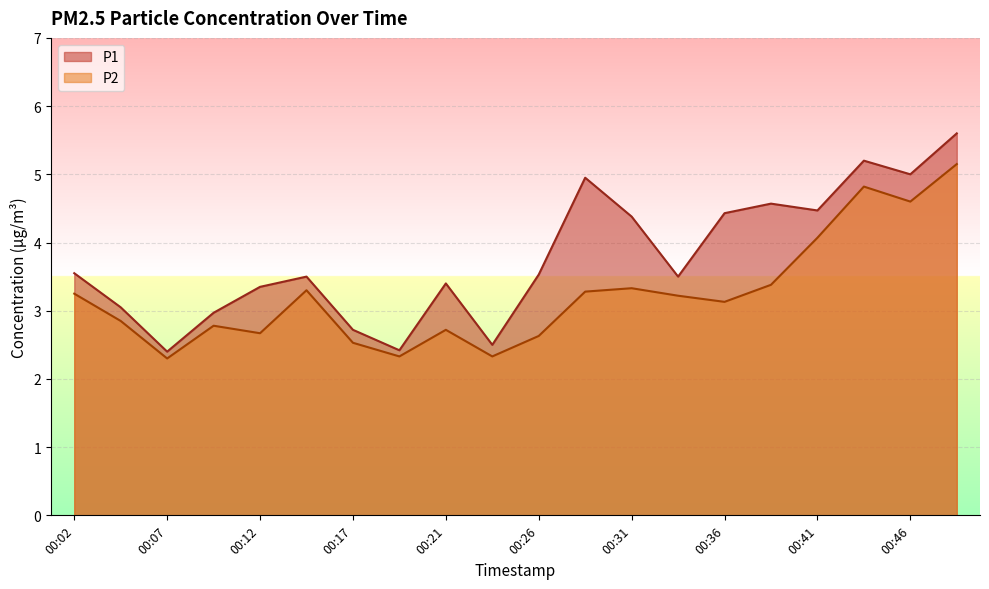

True or false: P1 has more than 1 interior local peaks.

True